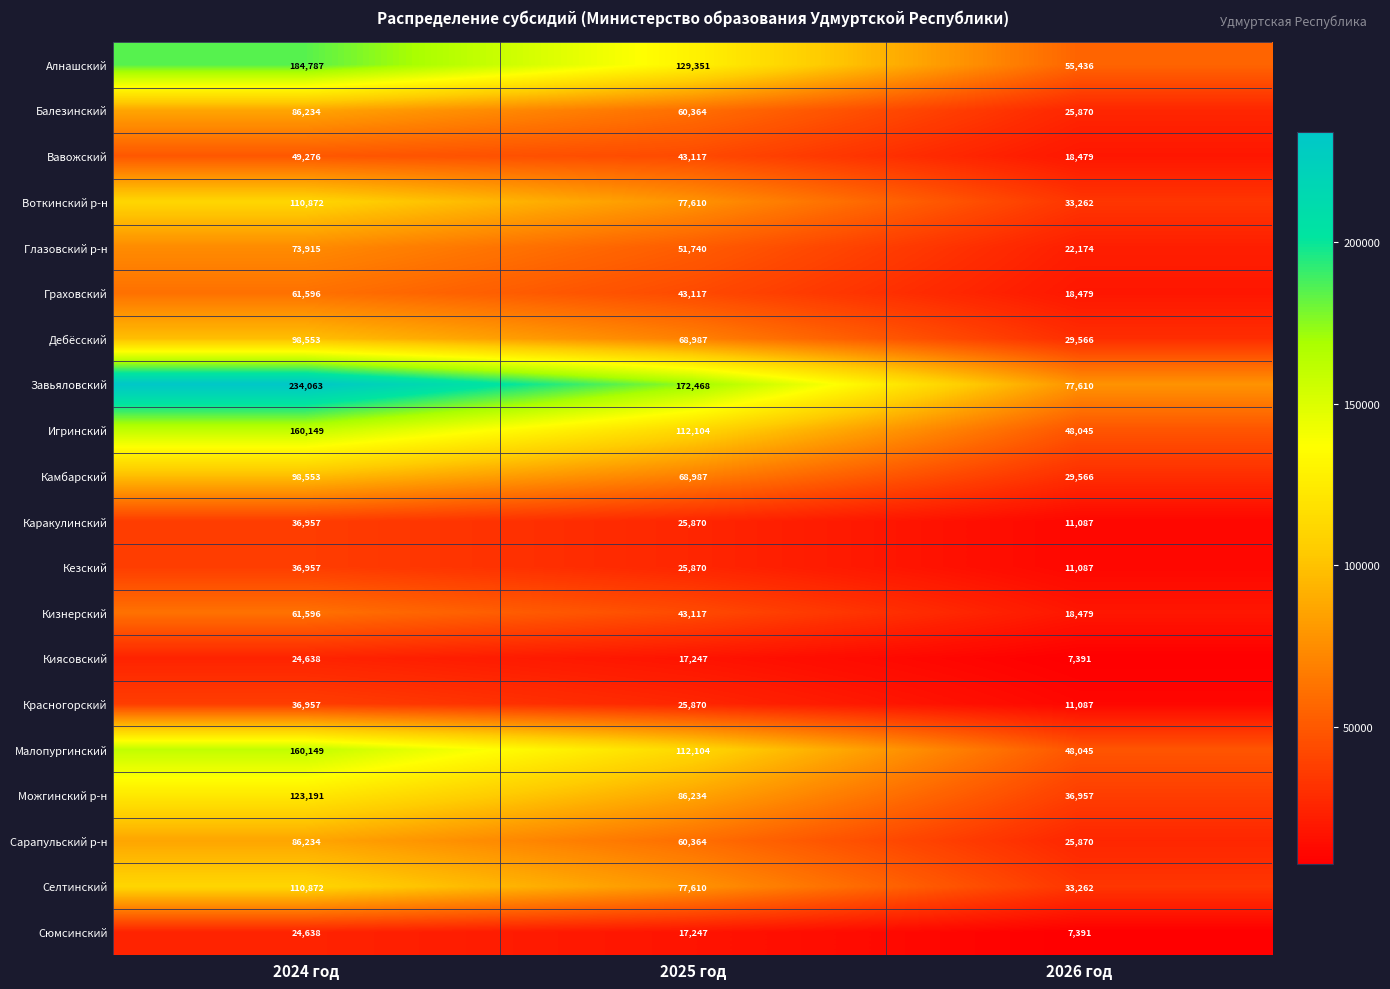

What is the total value across all series at 2026 год?

569143